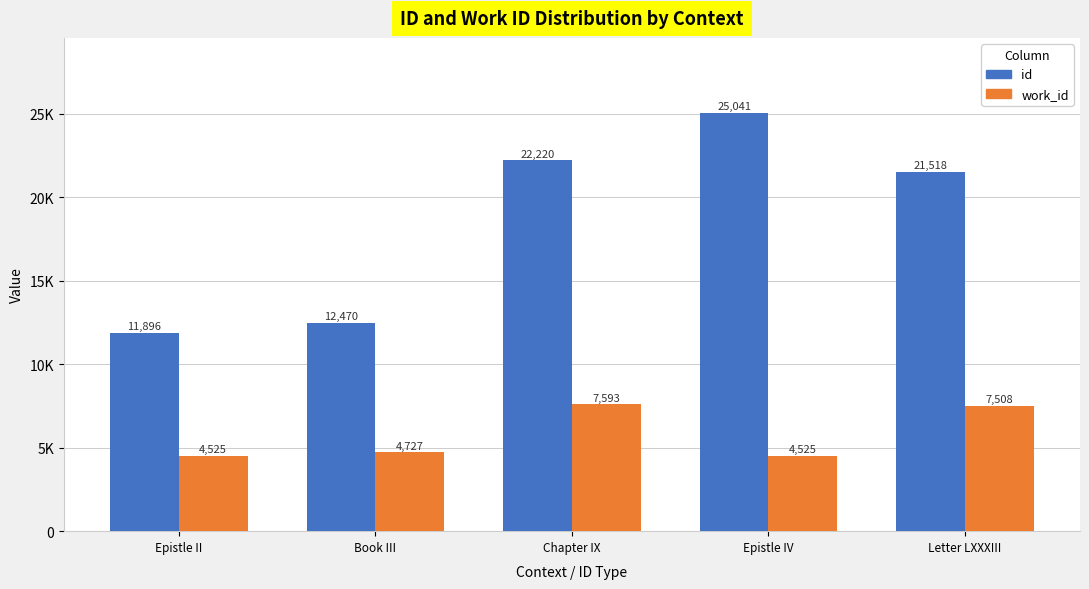

Rank the categories by id value from lowest to highest.

Epistle II, Book III, Letter LXXXIII, Chapter IX, Epistle IV